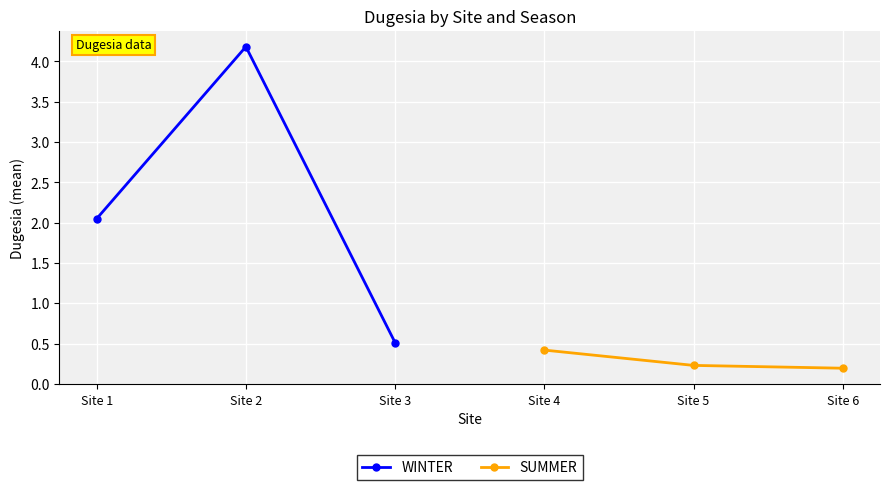

Which series has the widest spread of values?

WINTER